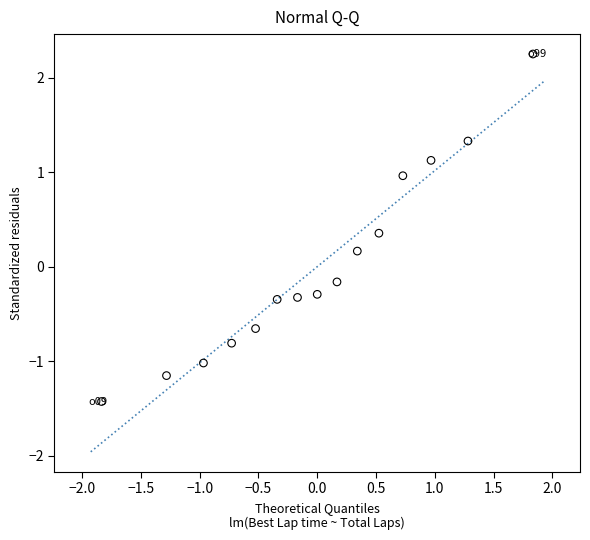

What is the range of Y values (max minus min)?

3.7